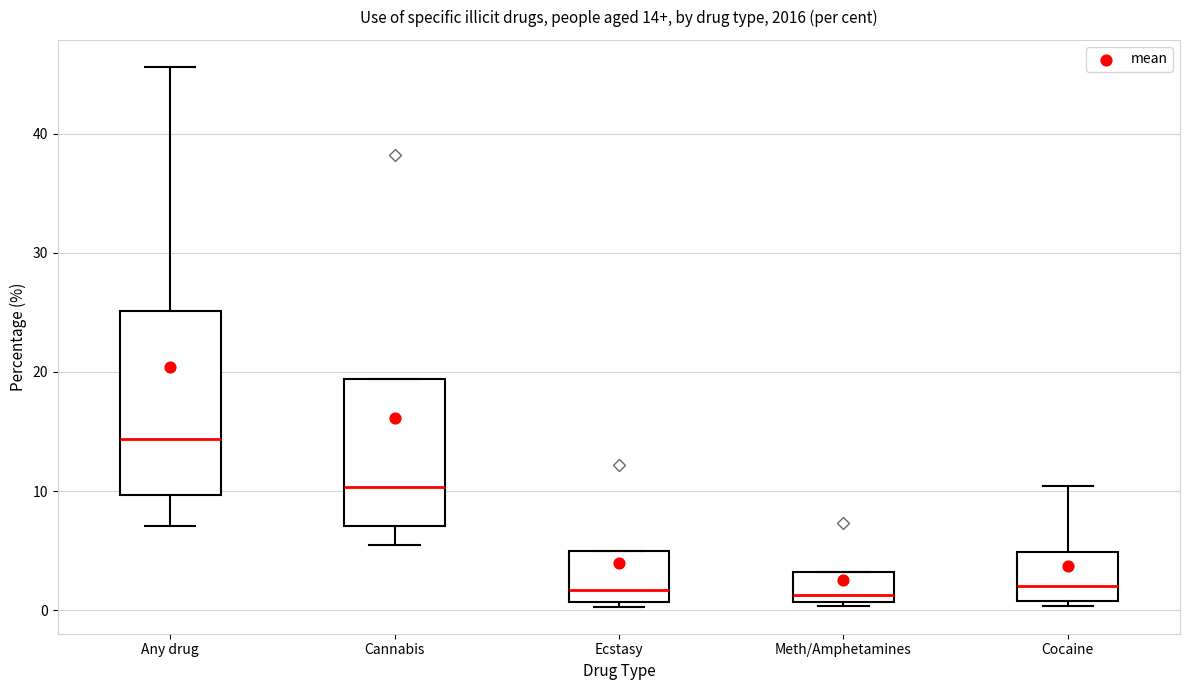

Comparing the boxes themselves (not the whiskers), which one is the tallest?

Any drug